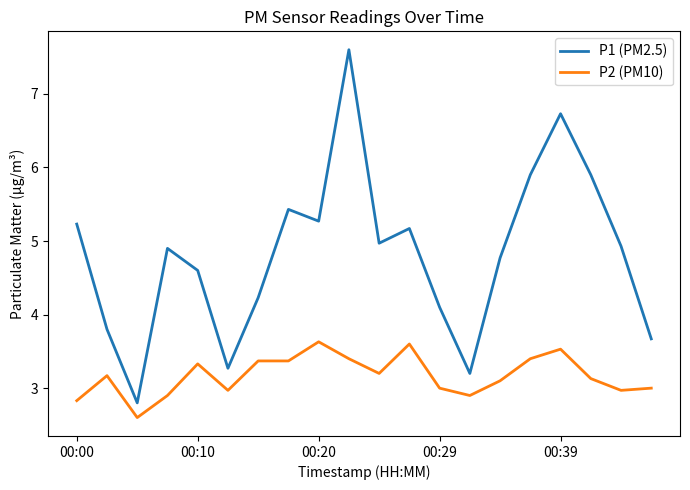

True or false: P2 (PM10) and P1 (PM2.5) cross at least once.

False